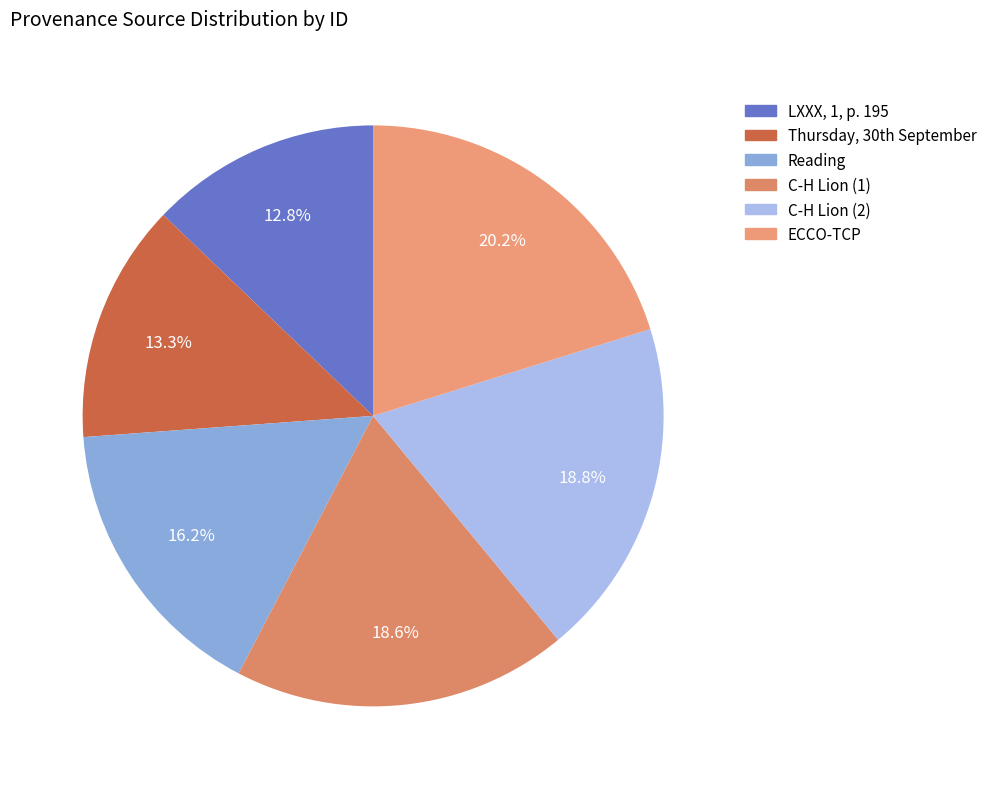

How many slices are in this pie chart?

6